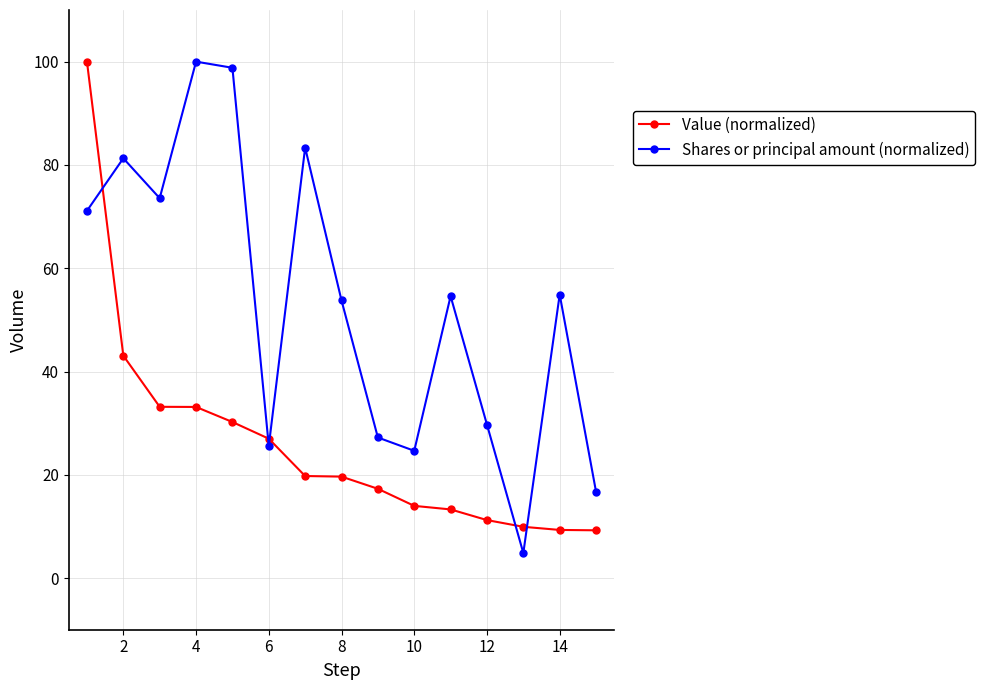

What is the maximum value shown in the chart?

100.0